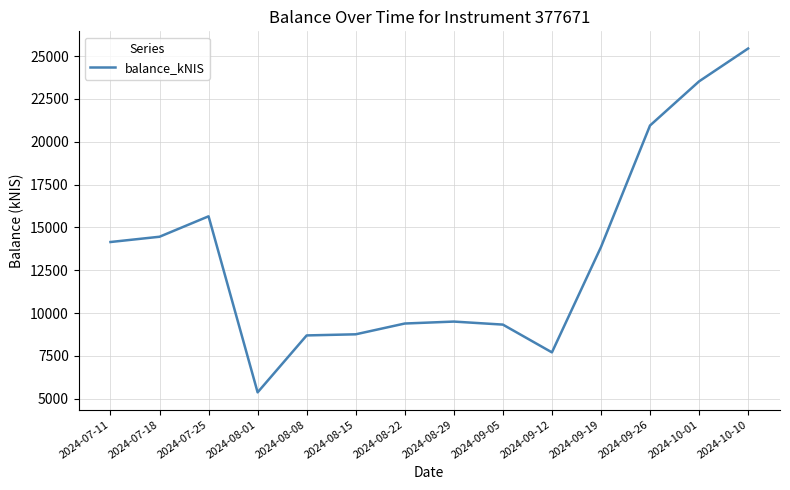

What is the maximum value shown in the chart?

25441.9